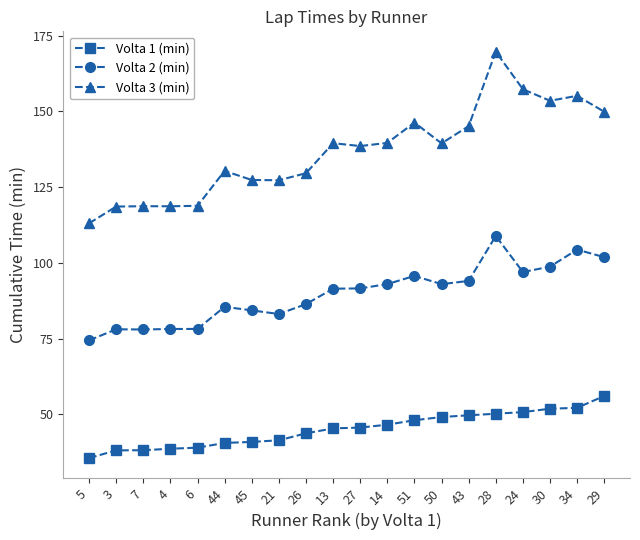

At which category is the sum across all series the highest?

28